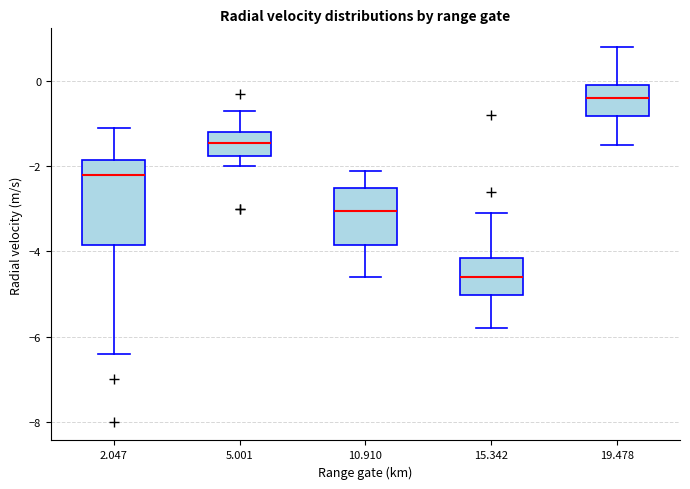

Where does the lower whisker of the box at x = 5.001 end on the y-axis? The values are not printed on the chart, so give them approximately, as read against the axis.

-2.0